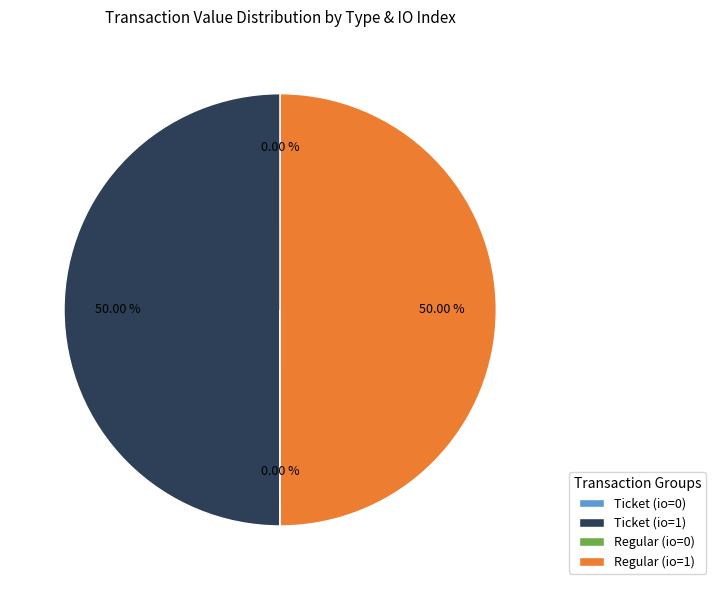

What percentage do Regular (io=1) and Ticket (io=1) together represent?

100.0%